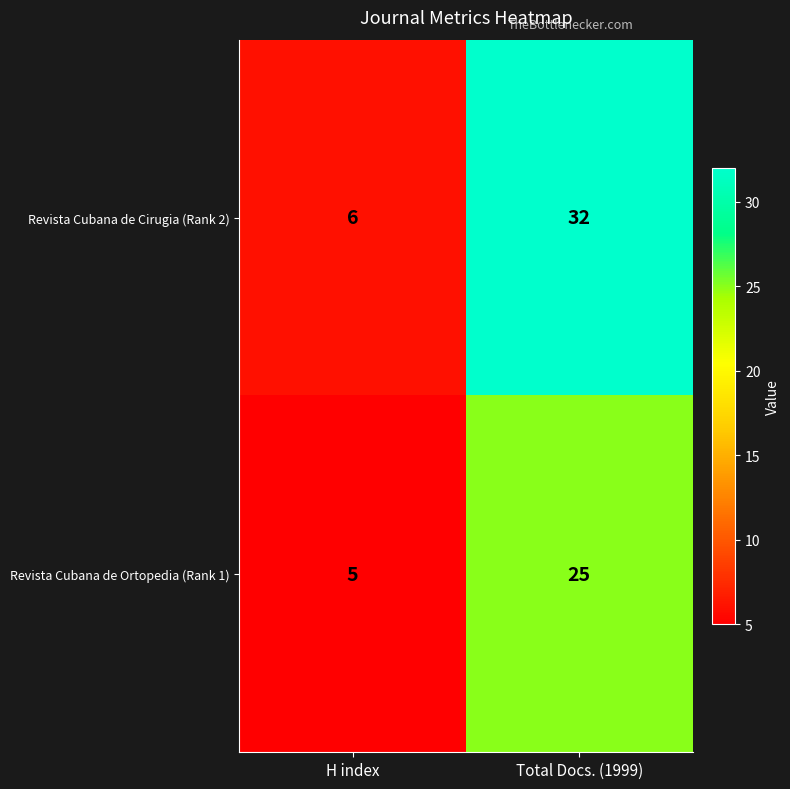

Reading right to left, list all the values displayed in this chart.

Revista Cubana de Cirugia (Rank 2): Total Docs. (1999)=32	H index=6
Revista Cubana de Ortopedia (Rank 1): Total Docs. (1999)=25	H index=5